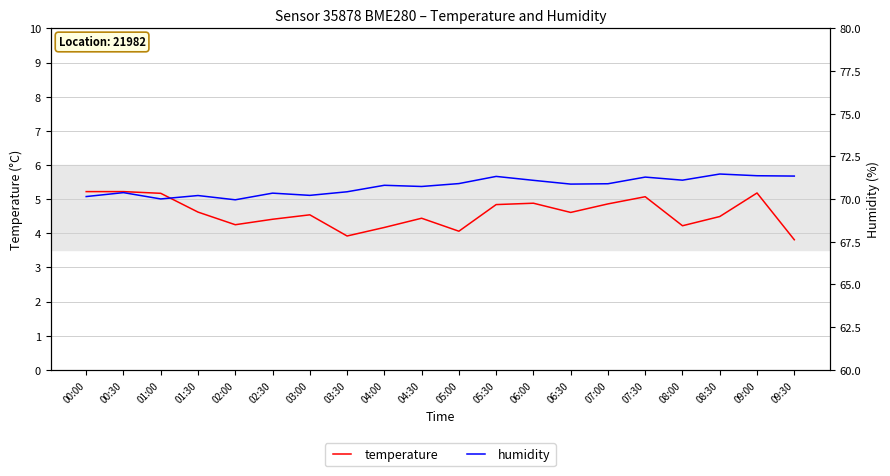

Where is temperature nearest to the value 4?

05:00